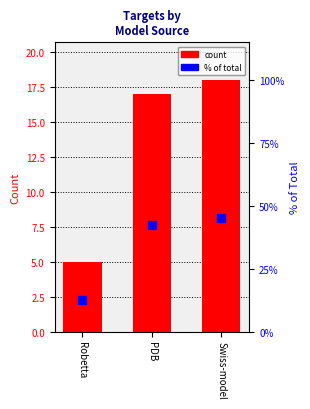

Which series has the largest Y range (max minus min)?

count